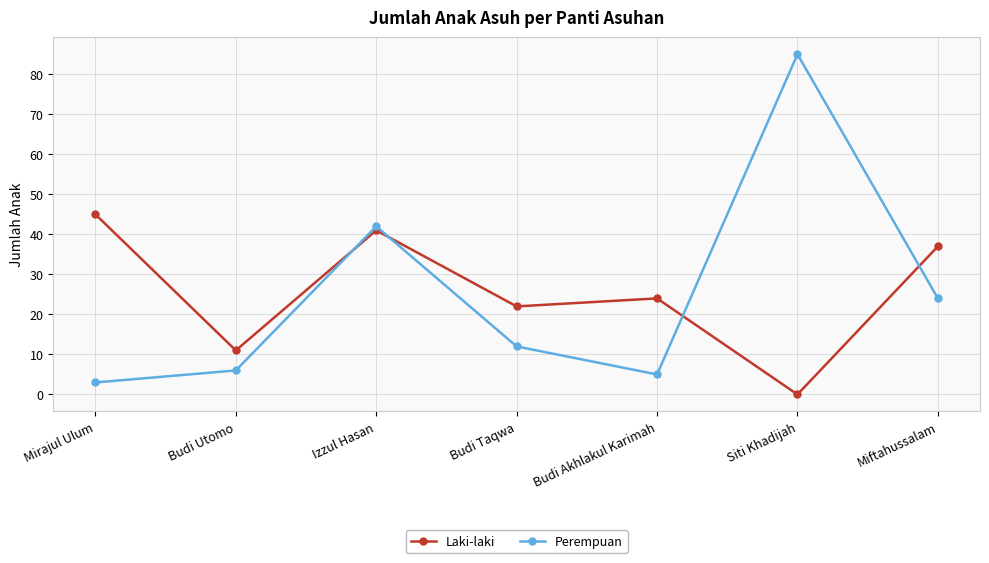

What are all the series names shown in the legend?

Laki-laki, Perempuan